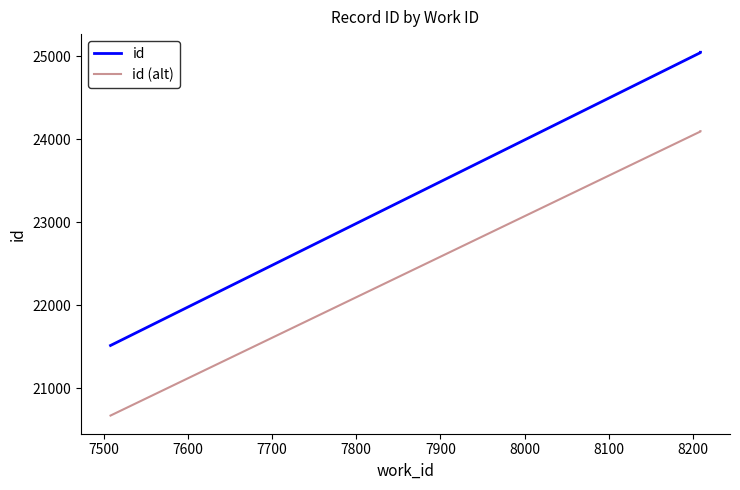

True or false: id (alt) and id cross at least once.

False